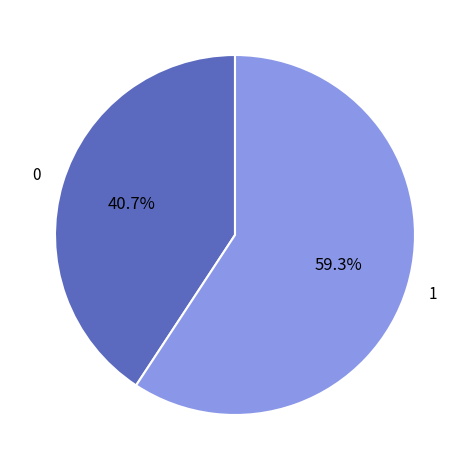

To the nearest percent, what is the average slice percentage?

50%